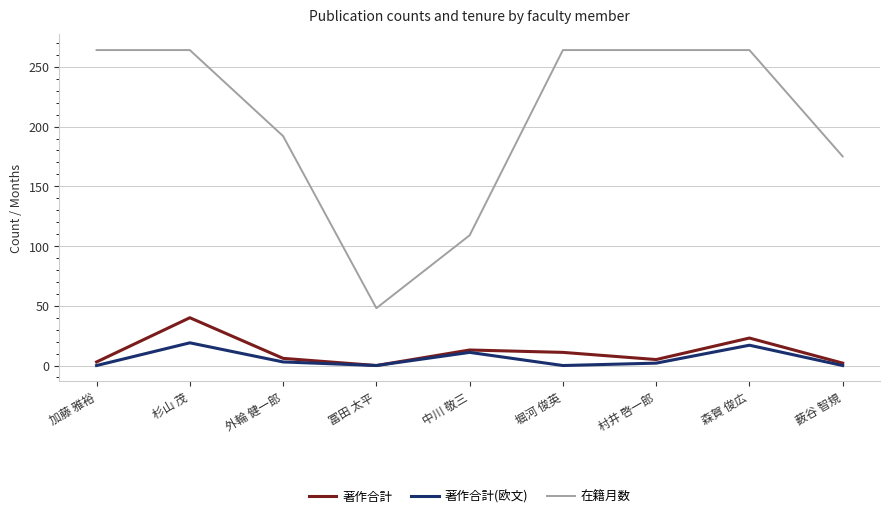

What is the spread (max minus min) of values at 中川 敬三?

98